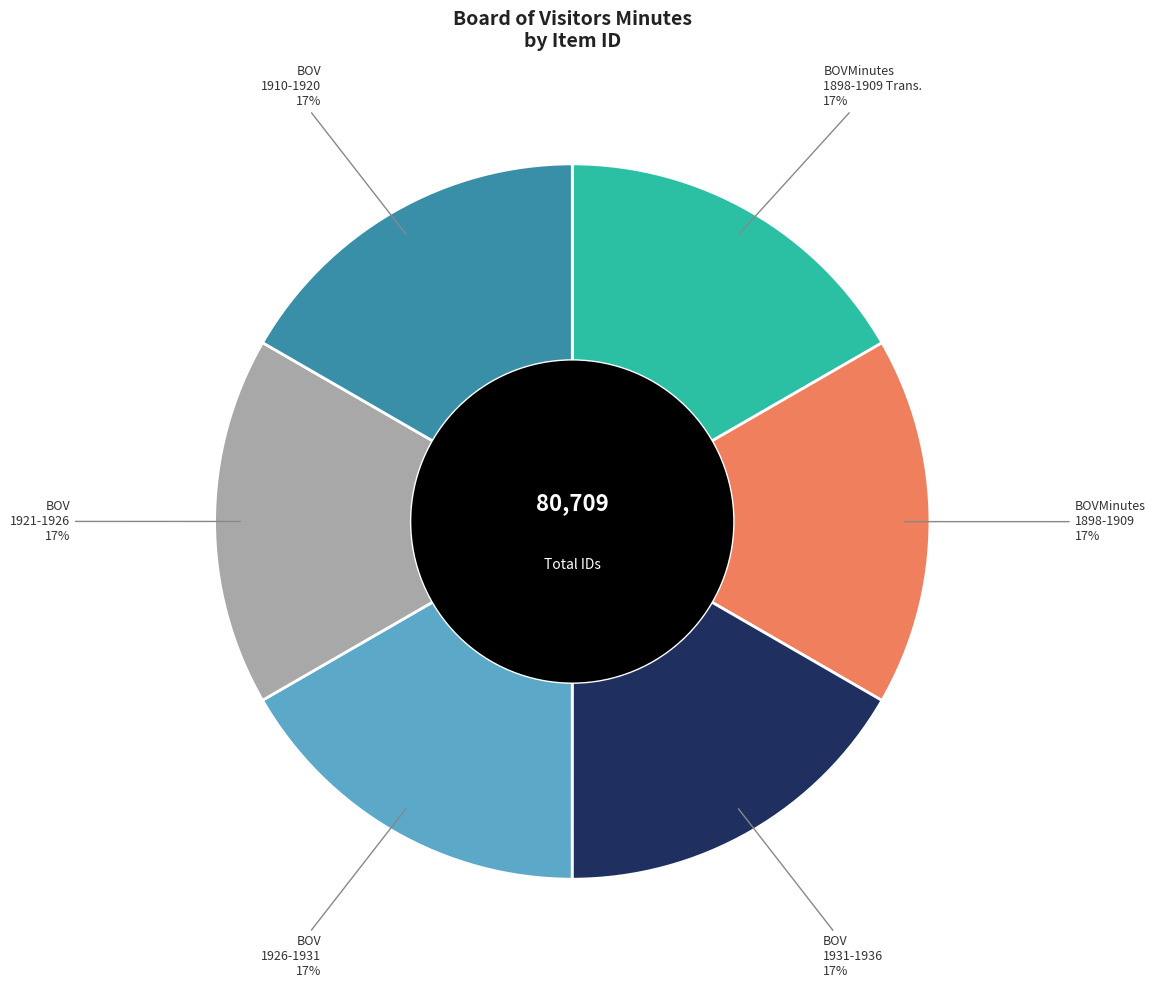

To the nearest percent, what is the average slice percentage?

17%